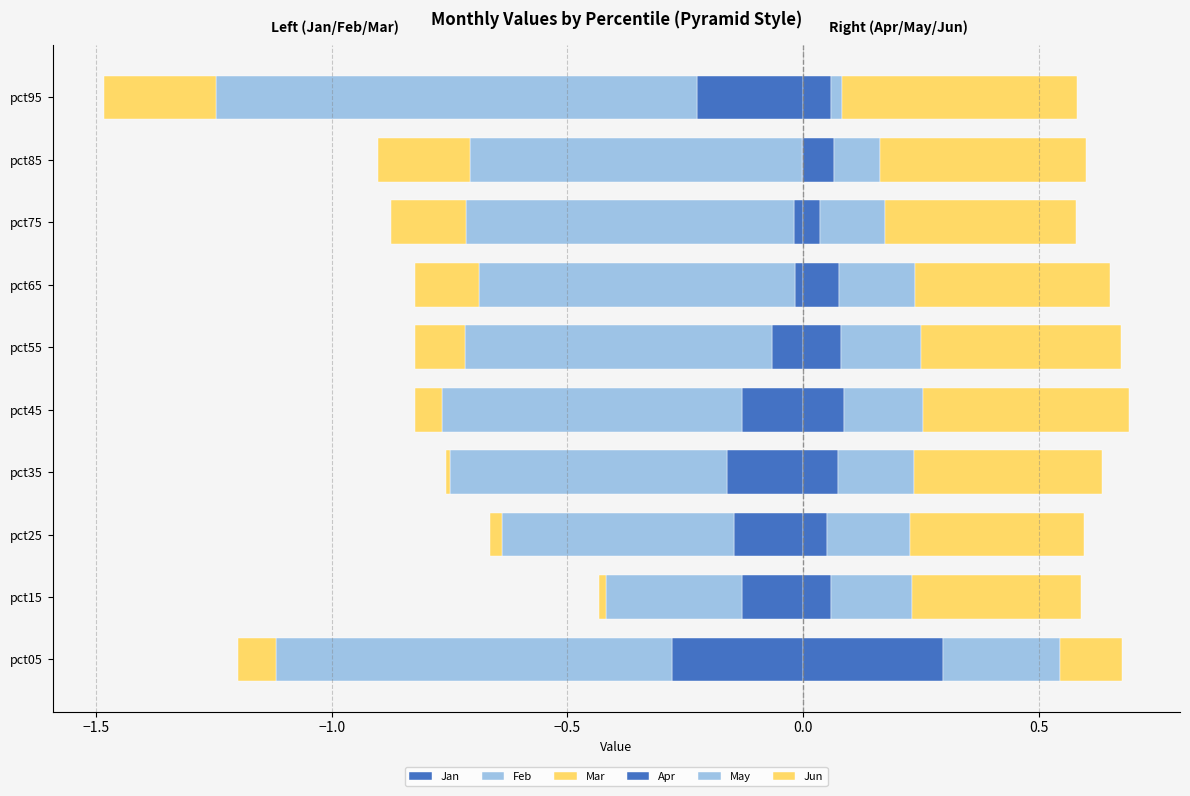

What is the difference between the Mar values at pct65 and pct25?

0.1